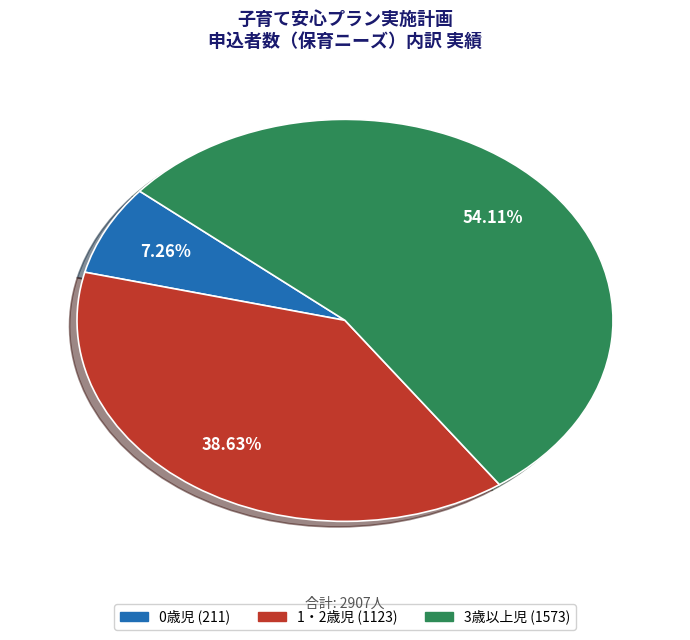

Which category has the biggest portion of the pie?

3歳以上児